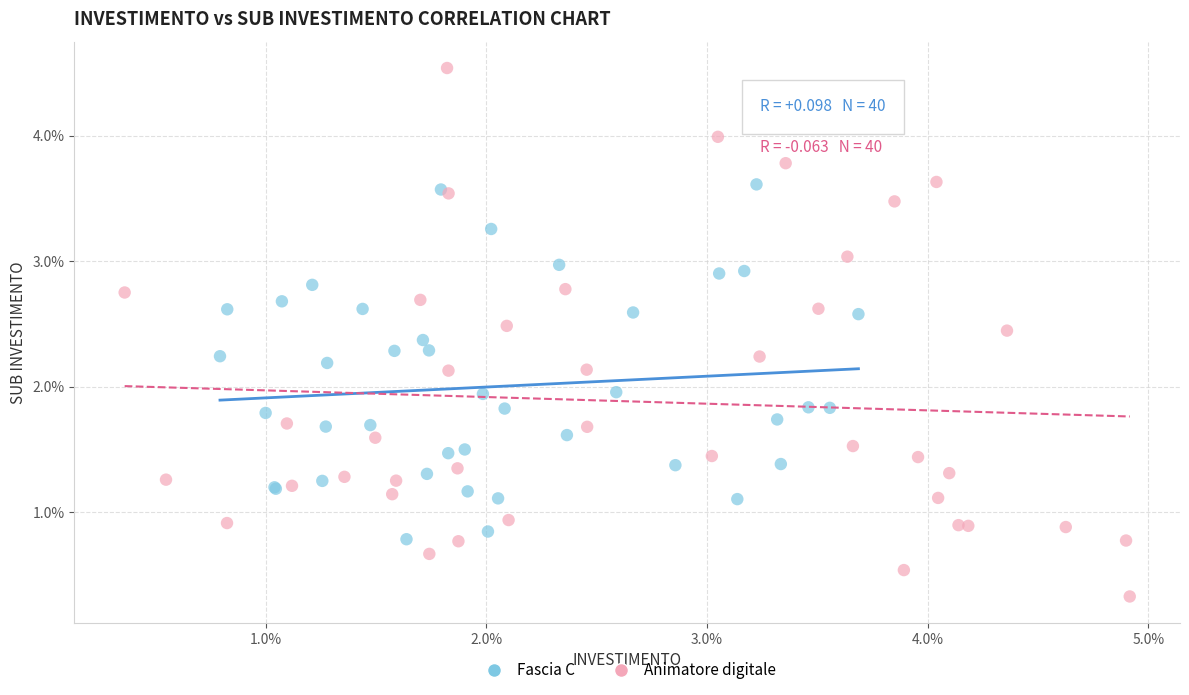

Which series has the largest Y range (max minus min)?

Animatore digitale